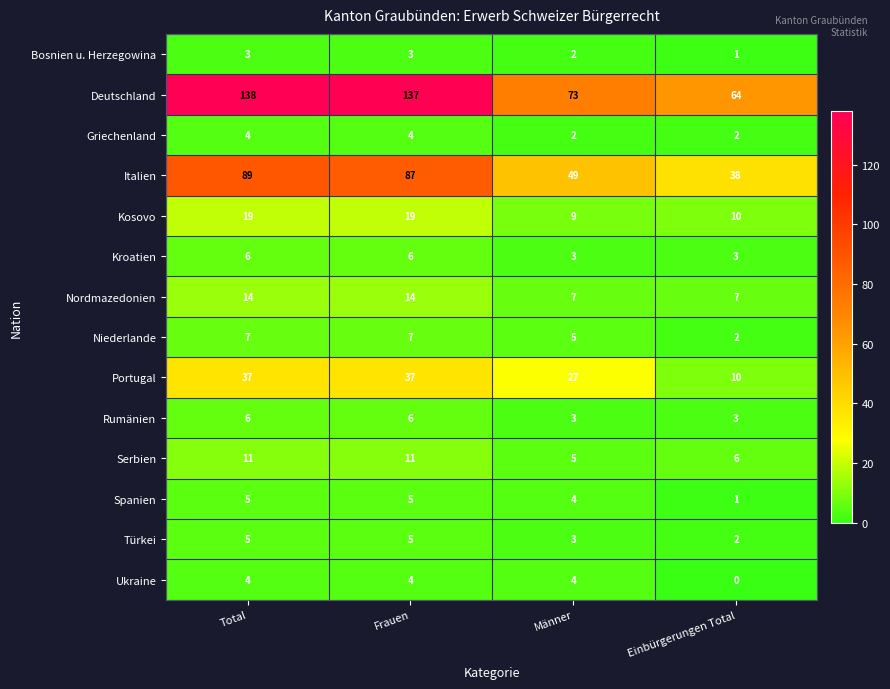

Which series has the largest total across all categories?

Deutschland